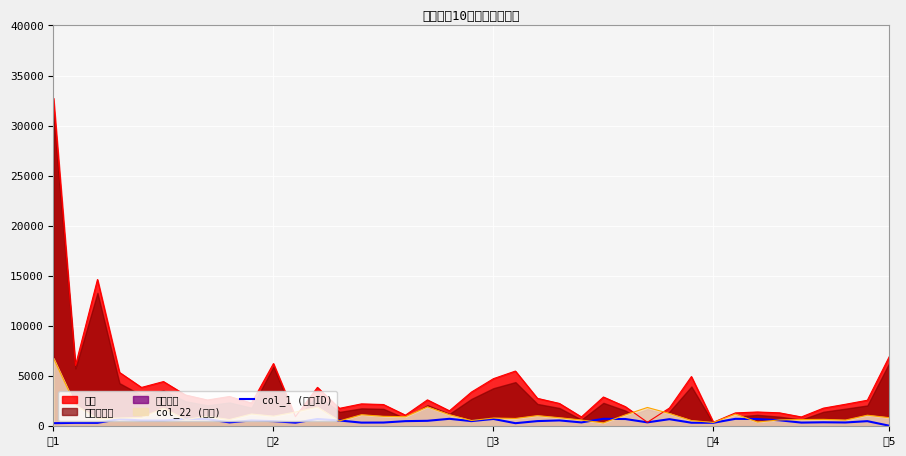

What is the label of the 35th point from the left?

34